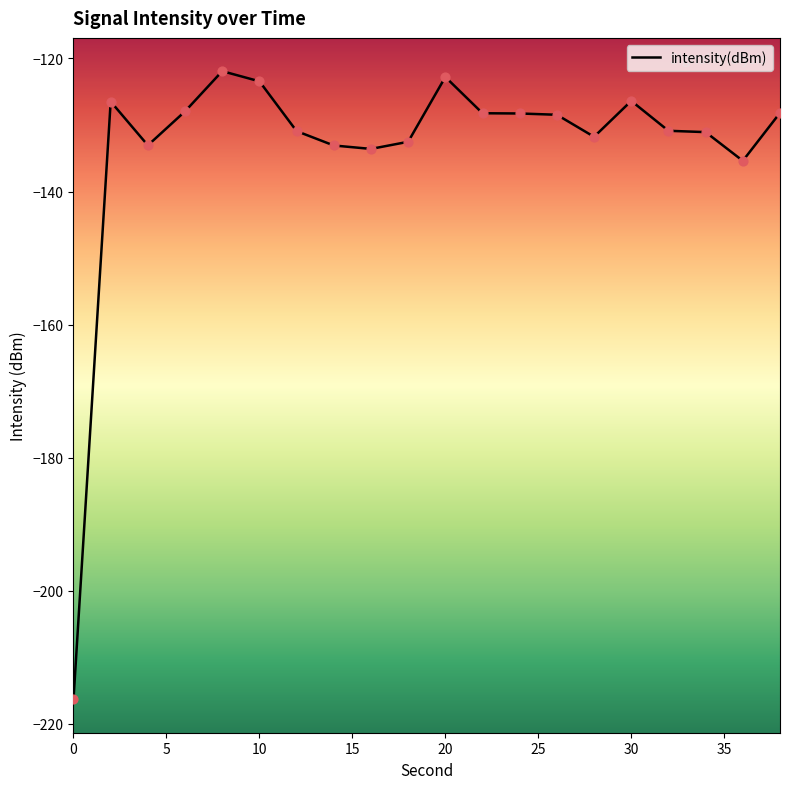

What is the change in value from 0 to 24?

+88.1